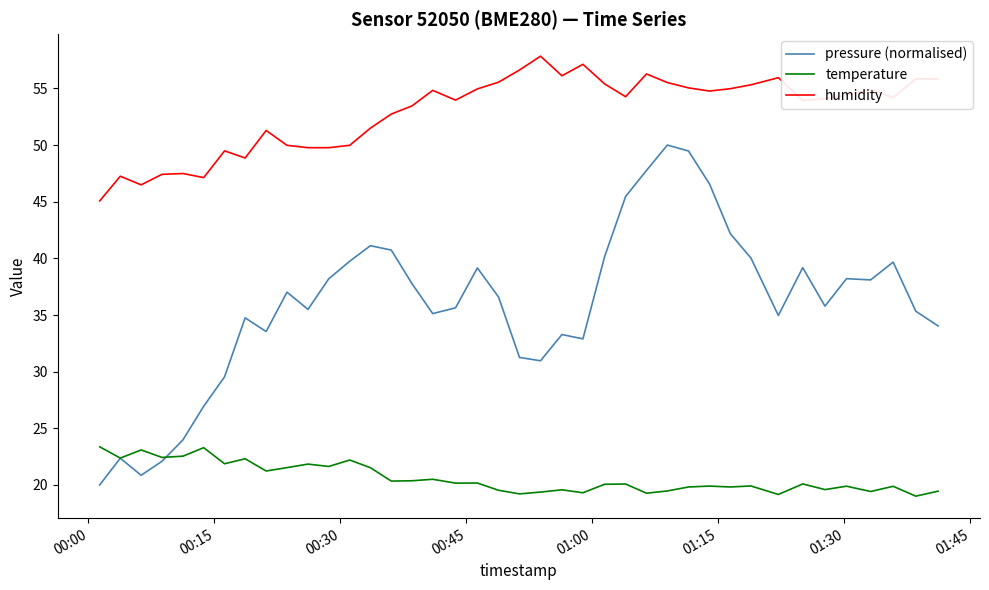

Which series has the largest total across all categories?

humidity